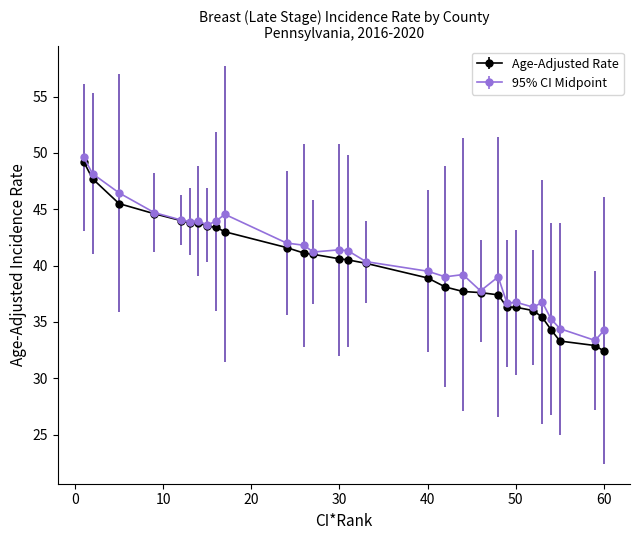

What is the maximum value for 95% CI Midpoint?

49.6